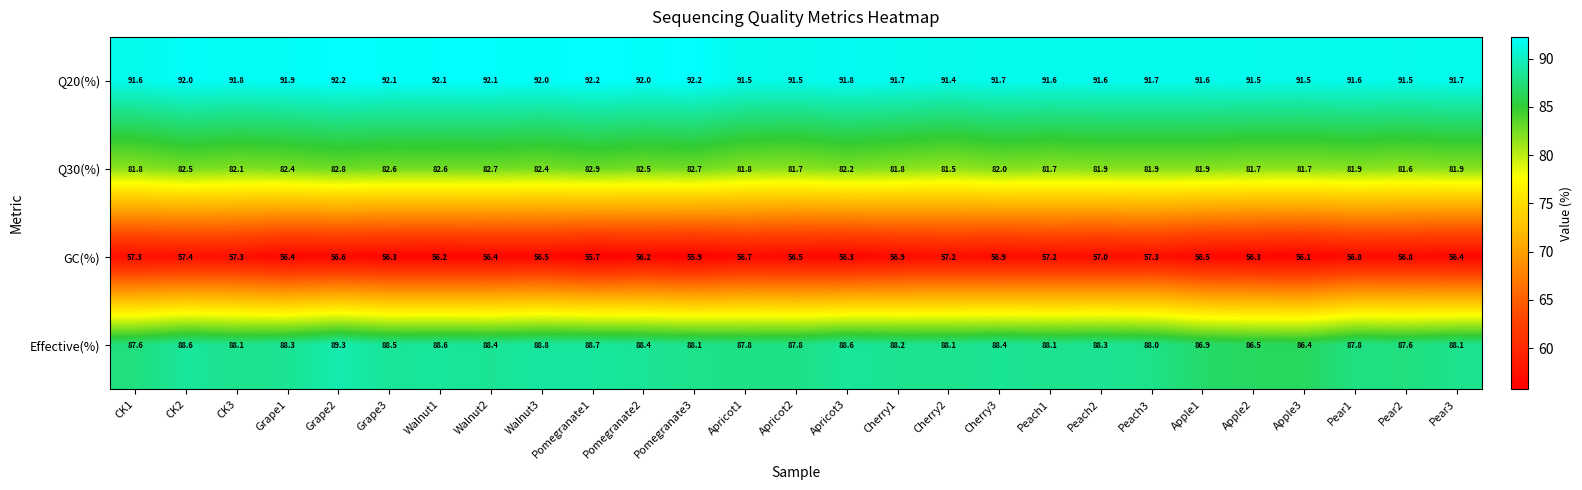

Which series has the largest total across all categories?

Q20(%)